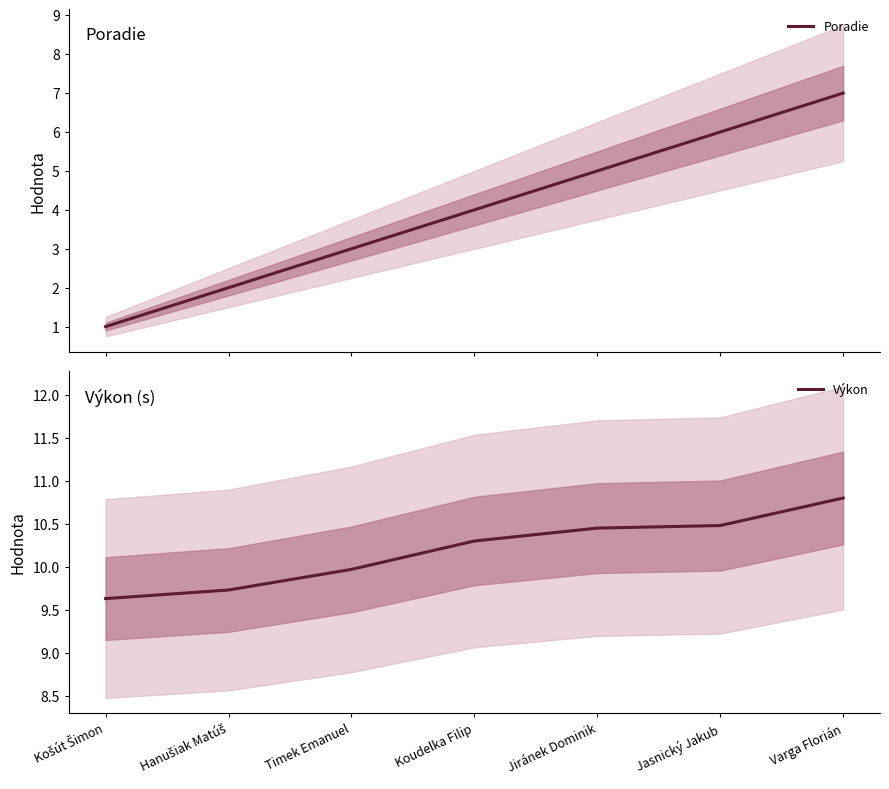

True or false: Poradie and Výkon intersect in this chart.

False